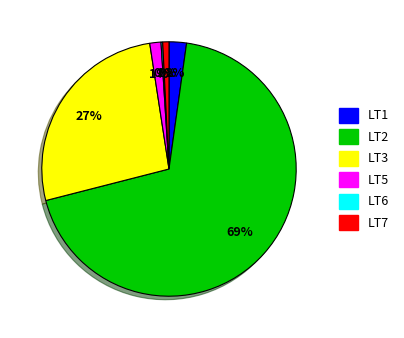

Which slice is the largest?

LT2